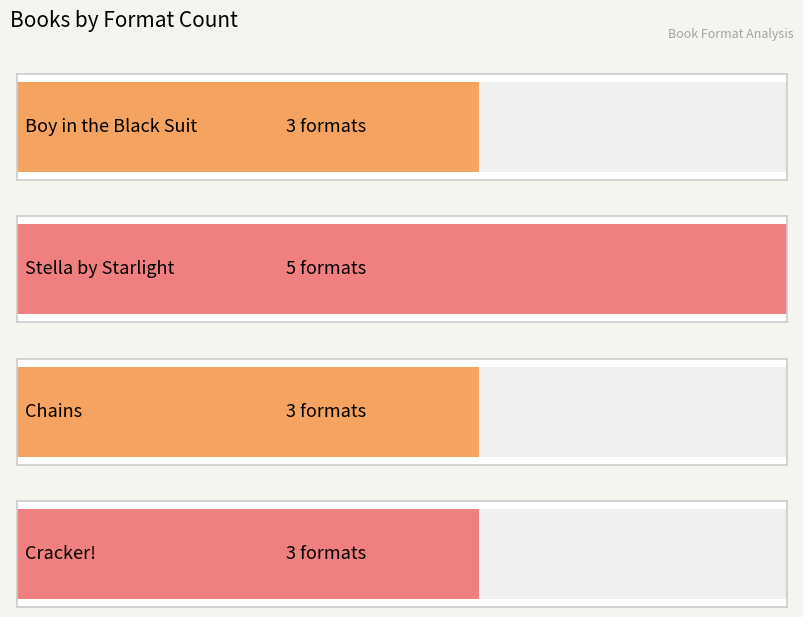

What is the label of the 1st bar from the right?

Cracker!